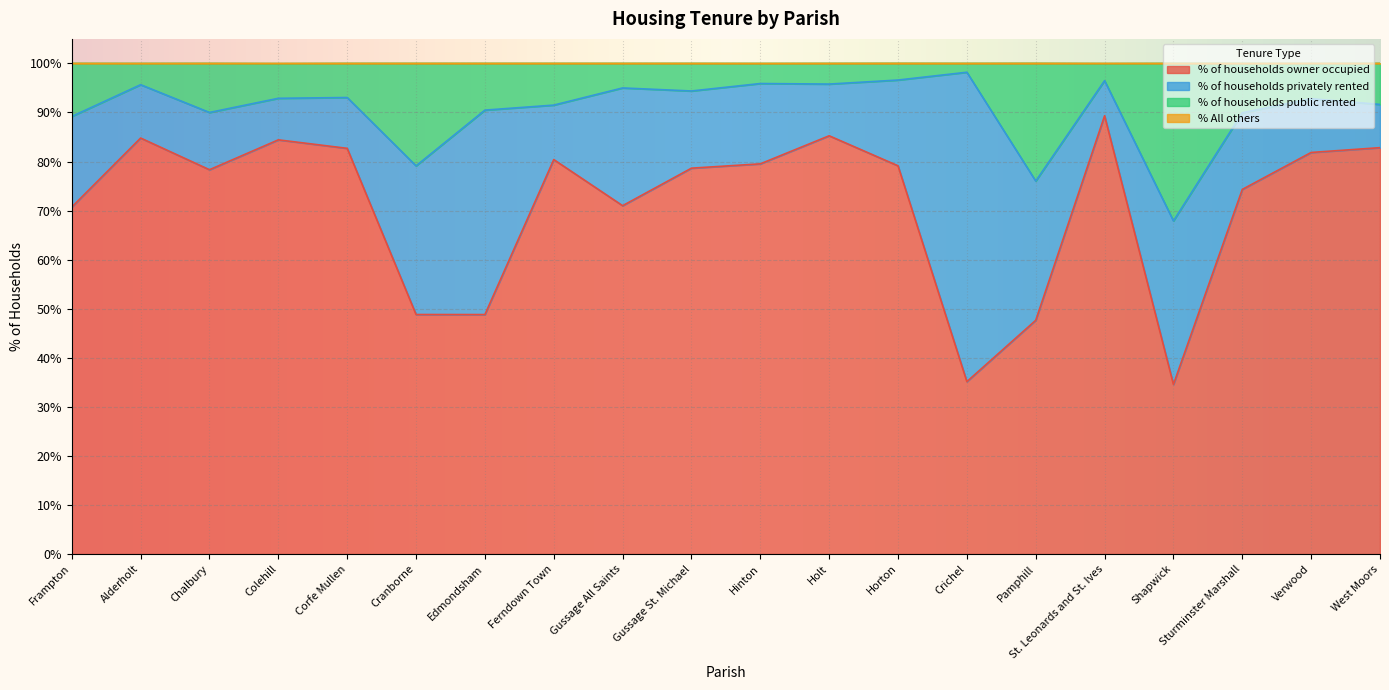

How many lines are shown in the chart?

4